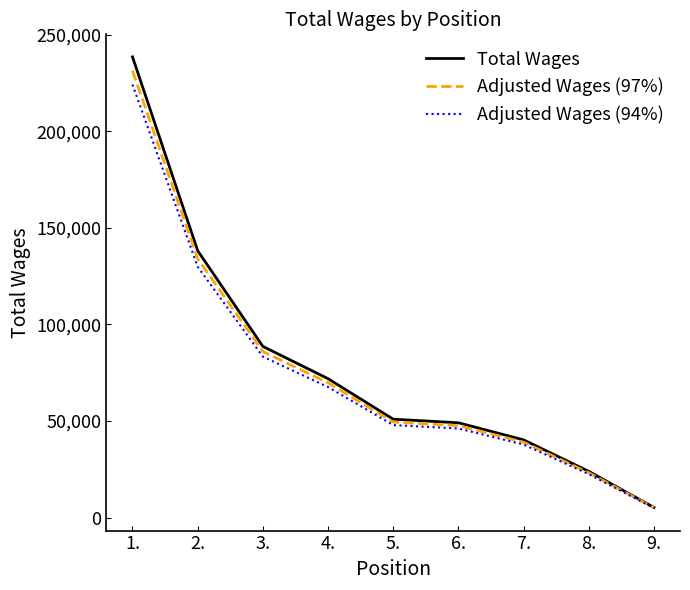

Which series has the widest spread of values?

Total Wages